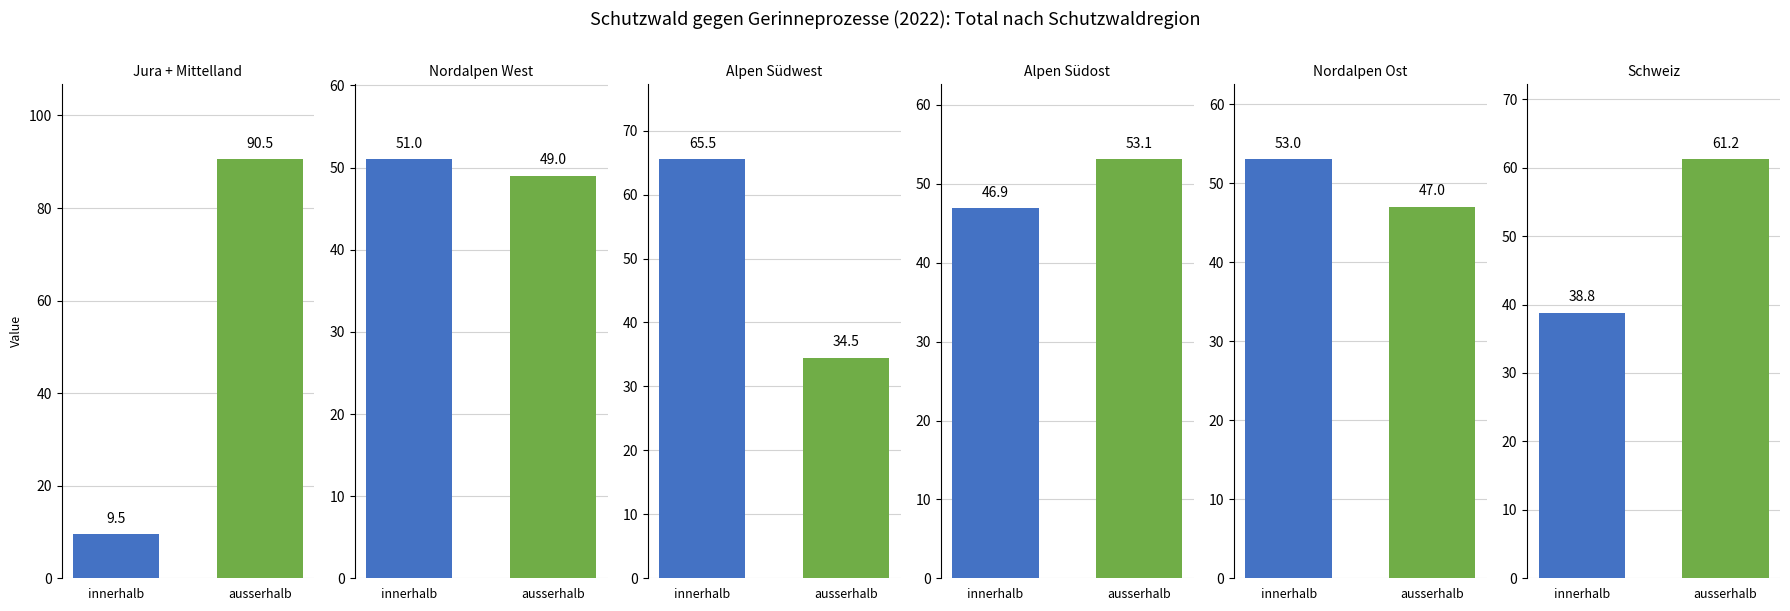

Is it true that ausserhalb equals 159.3 at Jura + Mittelland?

False